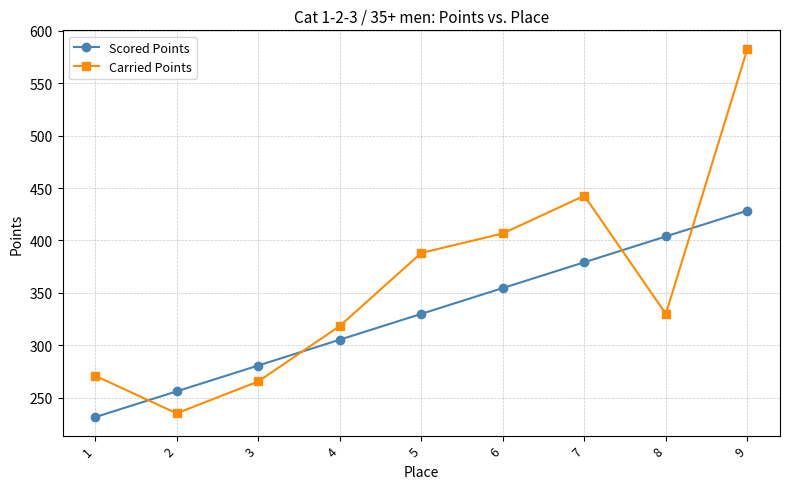

At how many categories does at least one series exceed 392?

4